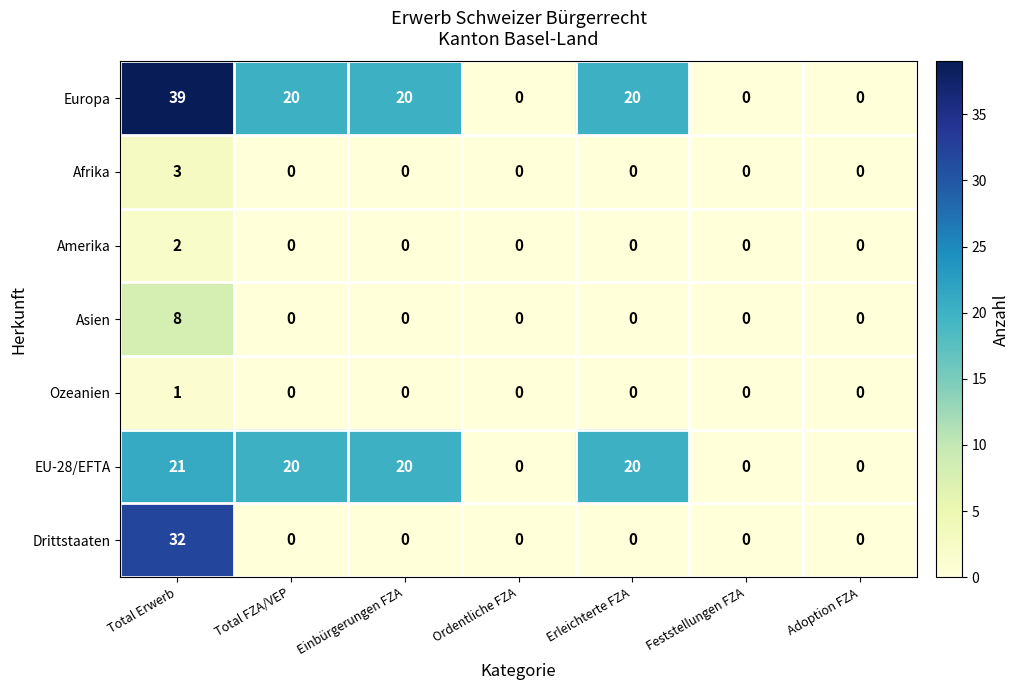

At how many categories does at least one series exceed 16?

4